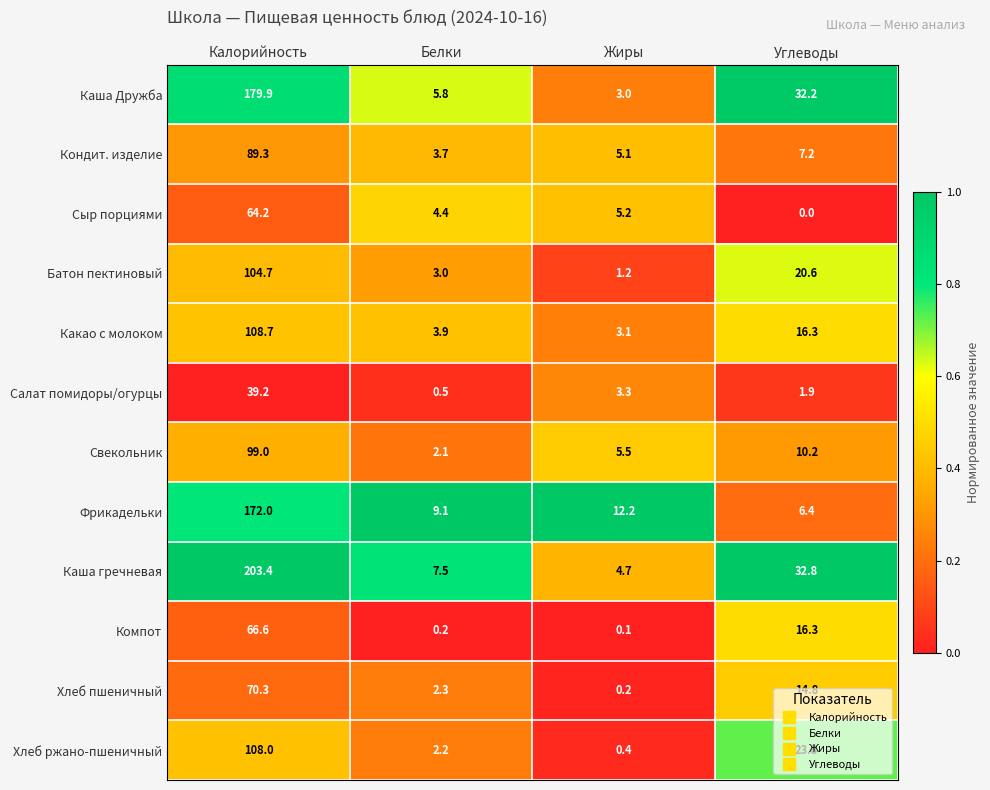

What is the difference between the Компот values at Белки and Углеводы?

16.1